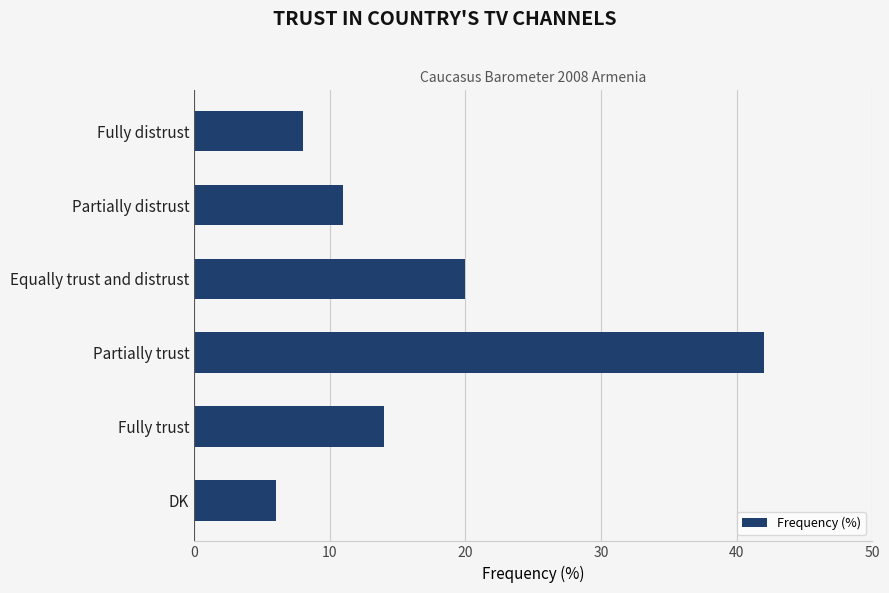

List the labels in order of value, largest first.

Partially trust, Equally trust and distrust, Fully trust, Partially distrust, Fully distrust, DK